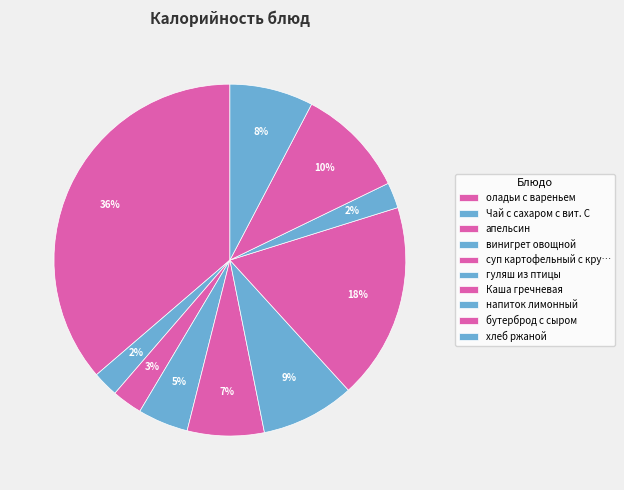

To the nearest percent, what is the difference between the оладьи с вареньем and напиток лимонный slice percentages?

34%